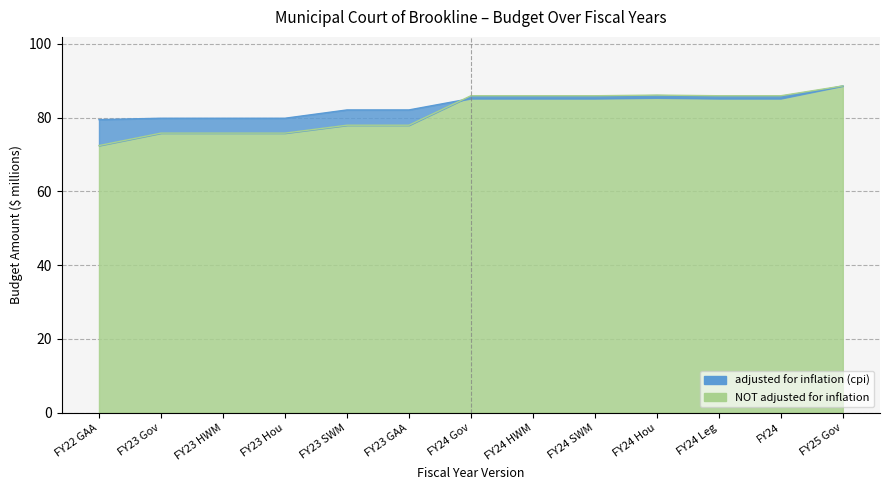

The value of NOT adjusted for inflation at FY24 is 113.8. True or false?

False